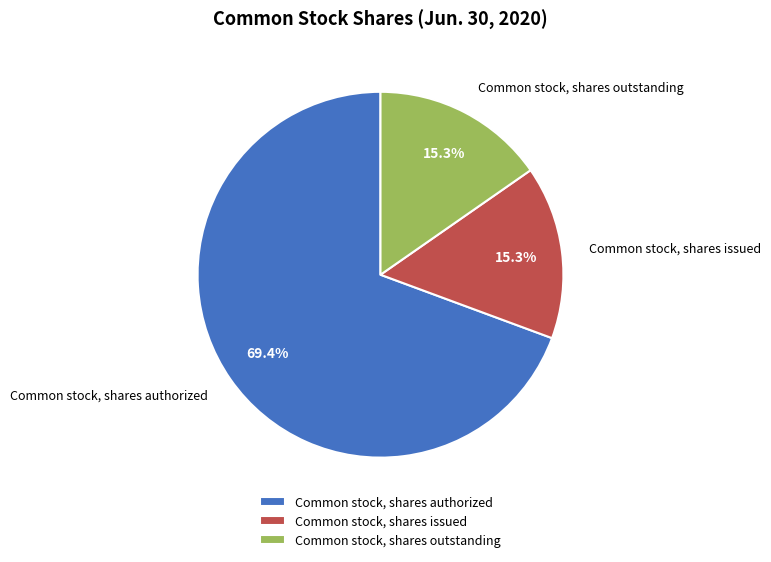

Between Common stock, shares authorized and Common stock, shares issued, which is larger?

Common stock, shares authorized